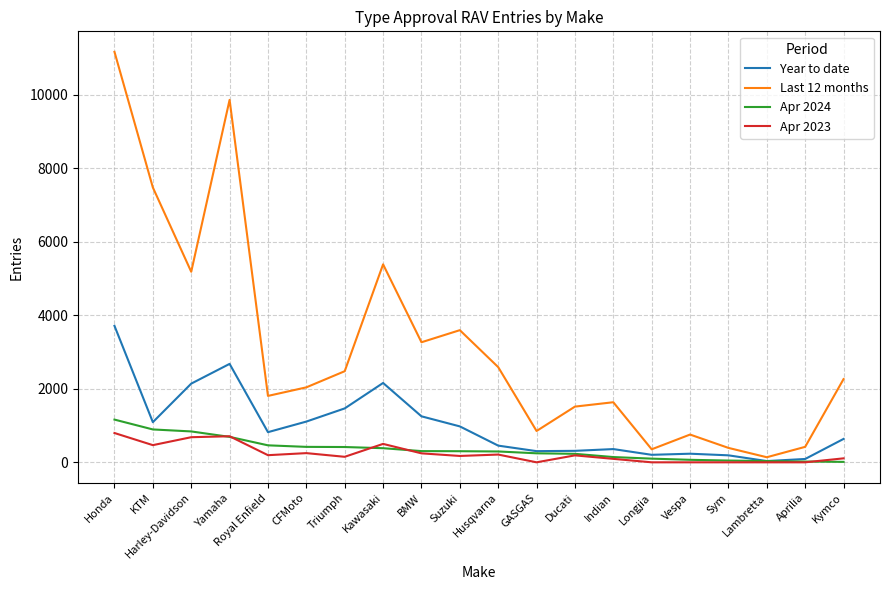

What is the sum of the Year to date values at Aprilia and Sym?

281